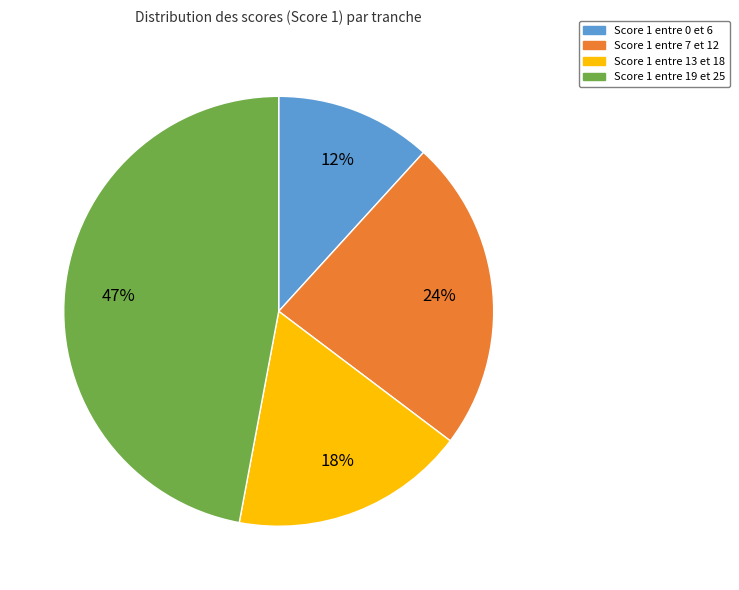

Is there any slice that represents more than half of the pie?

No